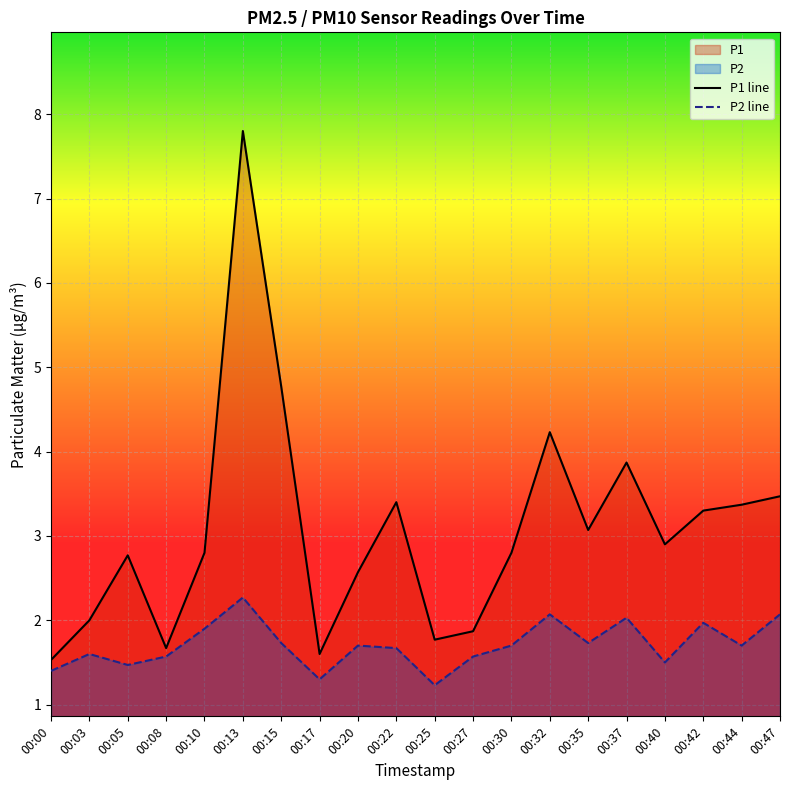

Which series has the largest total across all categories?

P1 line